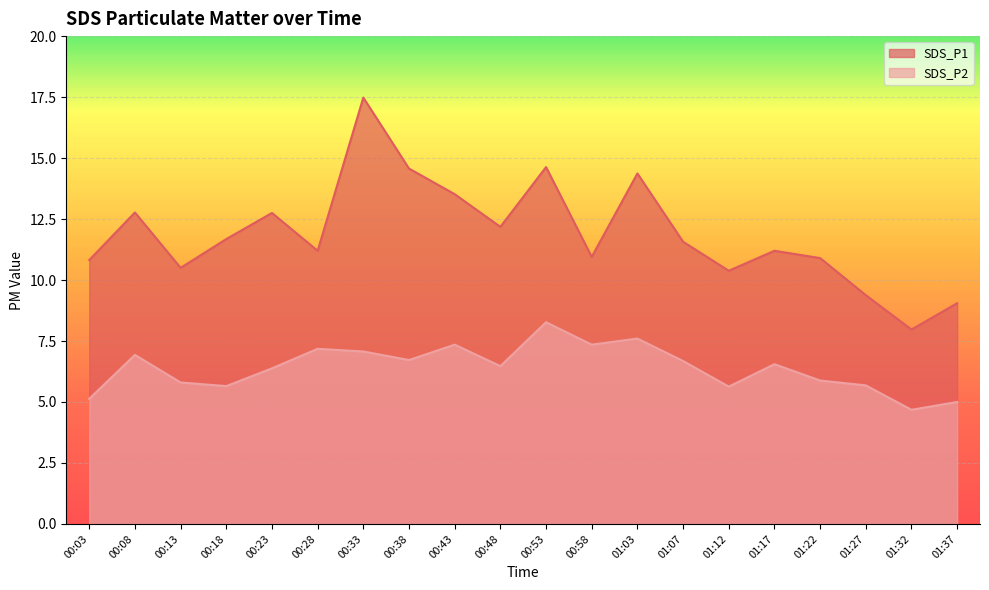

In SDS_P1, how many points are lower than both neighbors (excluding endpoints)?

6